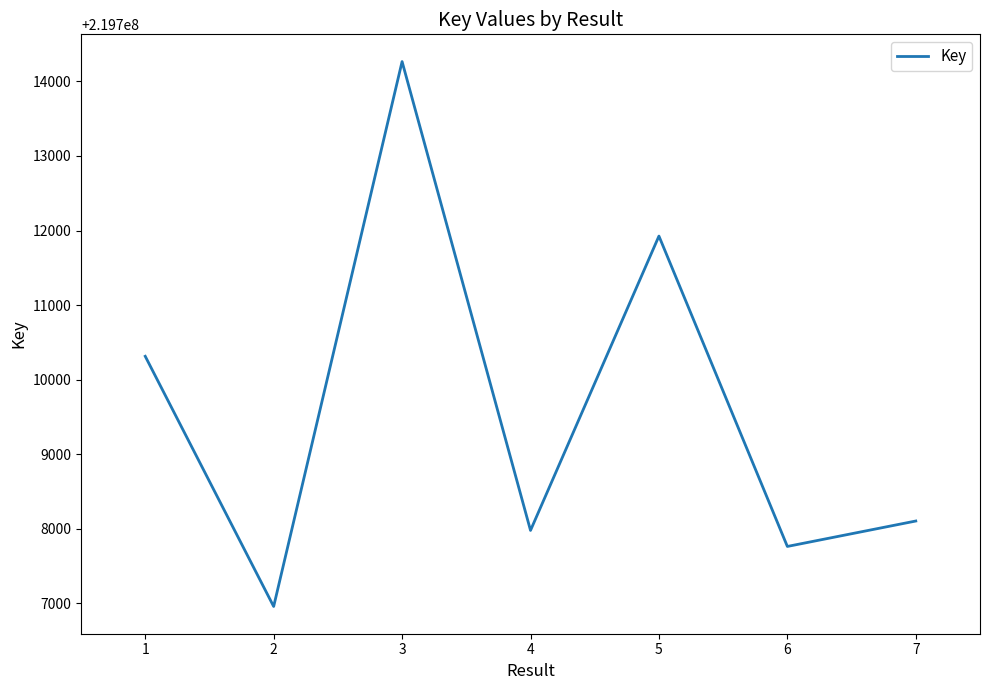

List the labels in order of value, smallest first.

2, 6, 4, 7, 1, 5, 3